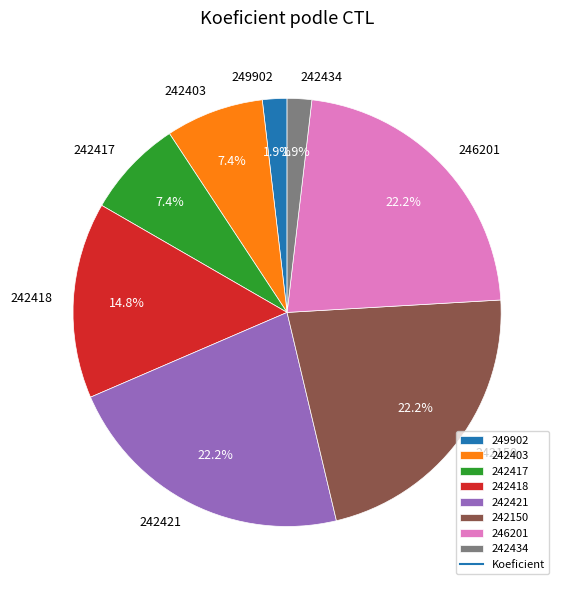

To the nearest percent, what is the combined percentage of 242403 and 242150?

30%